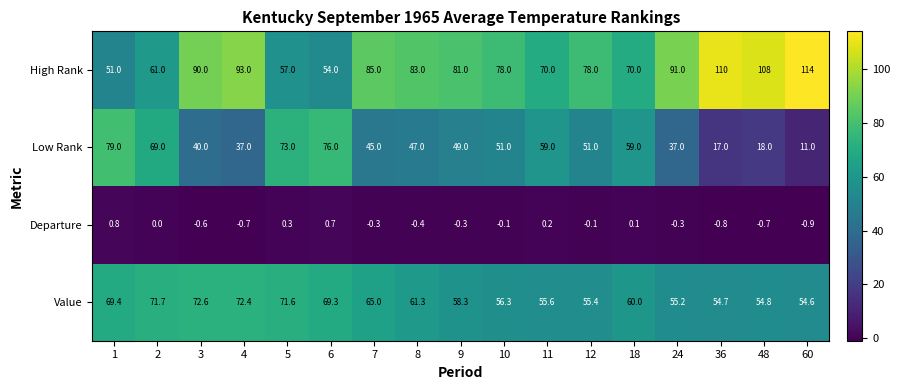

What is the total value across all series at 6?

200.0